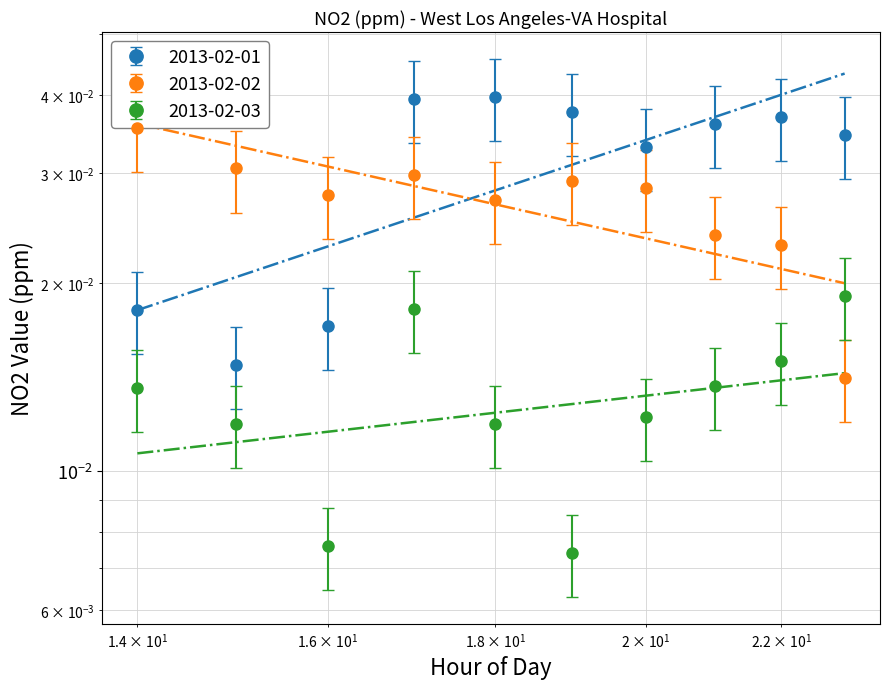

At how many categories does at least one series exceed 0?

10